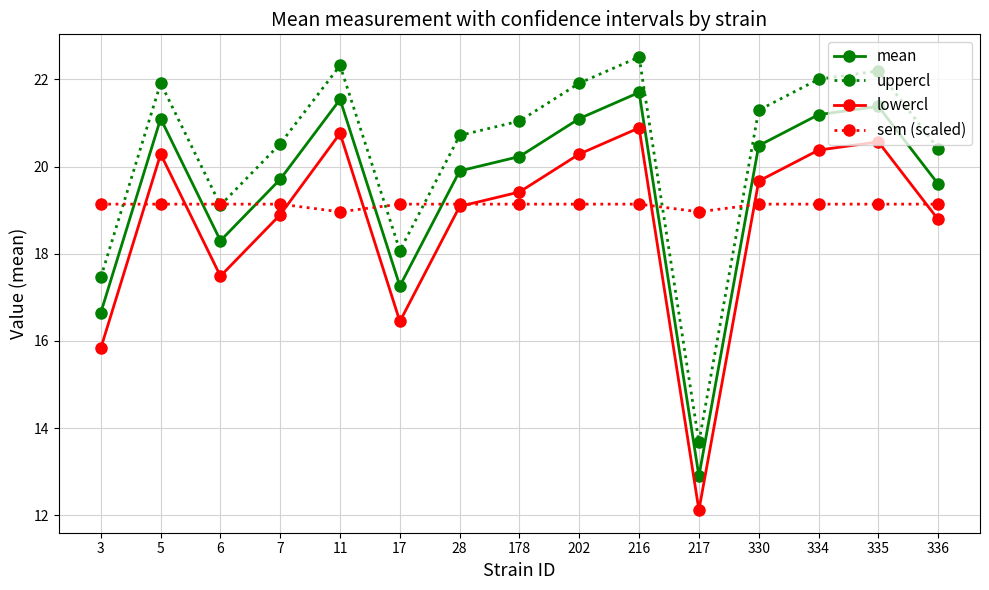

Count the number of data series in this chart.

4